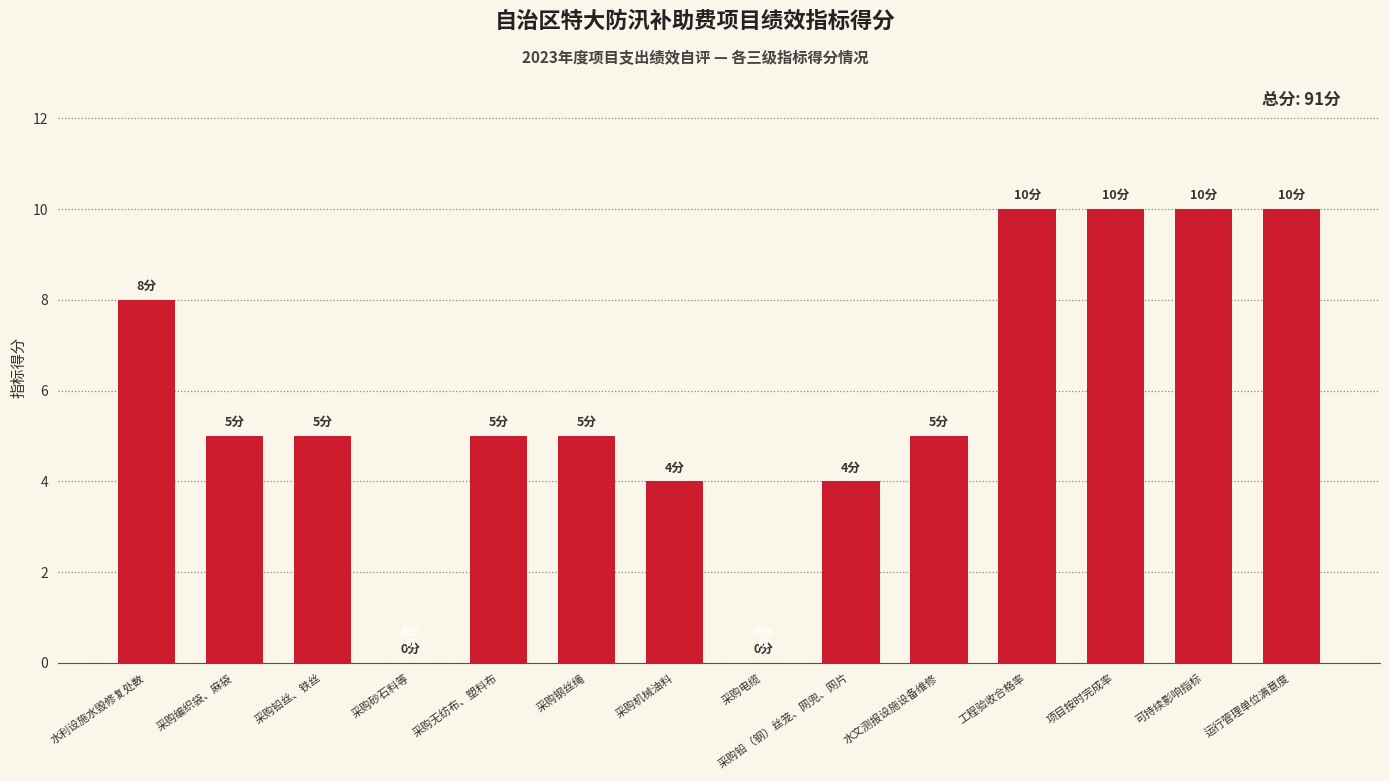

Reading right to left, list all the values displayed in this chart.

运行管理单位满意度=10	可持续影响指标=10	项目按时完成率=10	工程验收合格率=10	水文测报设施设备维修=5	采购铅（钢）丝笼、网兜、网片=4	采购电缆=0	采购机械油料=4	采购钢丝绳=5	采购无纺布、塑料布=5	采购砂石料等=0	采购铅丝、铁丝=5	采购编织袋、麻袋=5	水利设施水毁修复处数=8